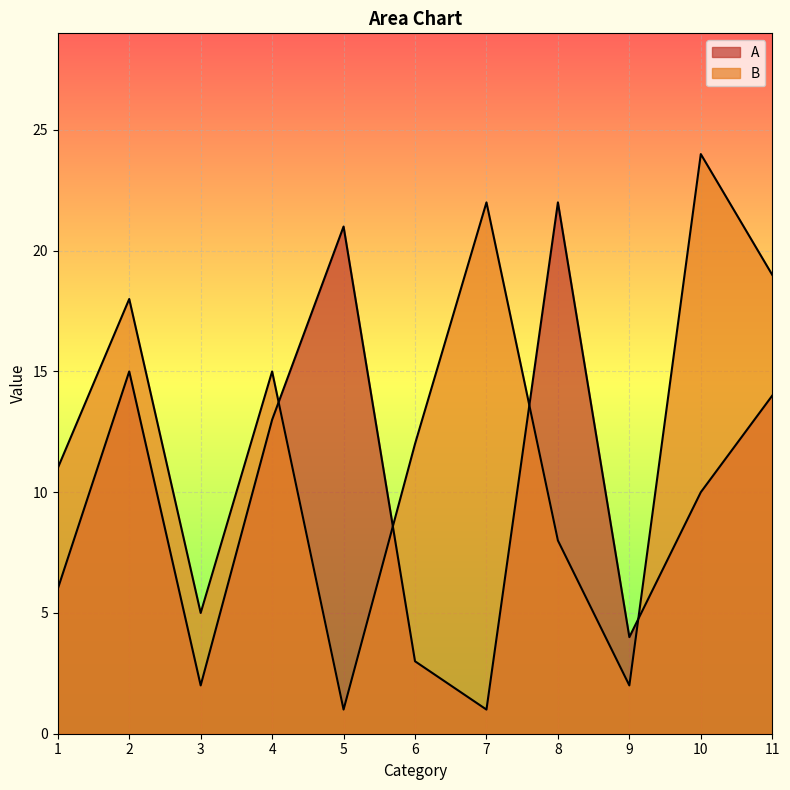

At which label is B closest to 12?

6